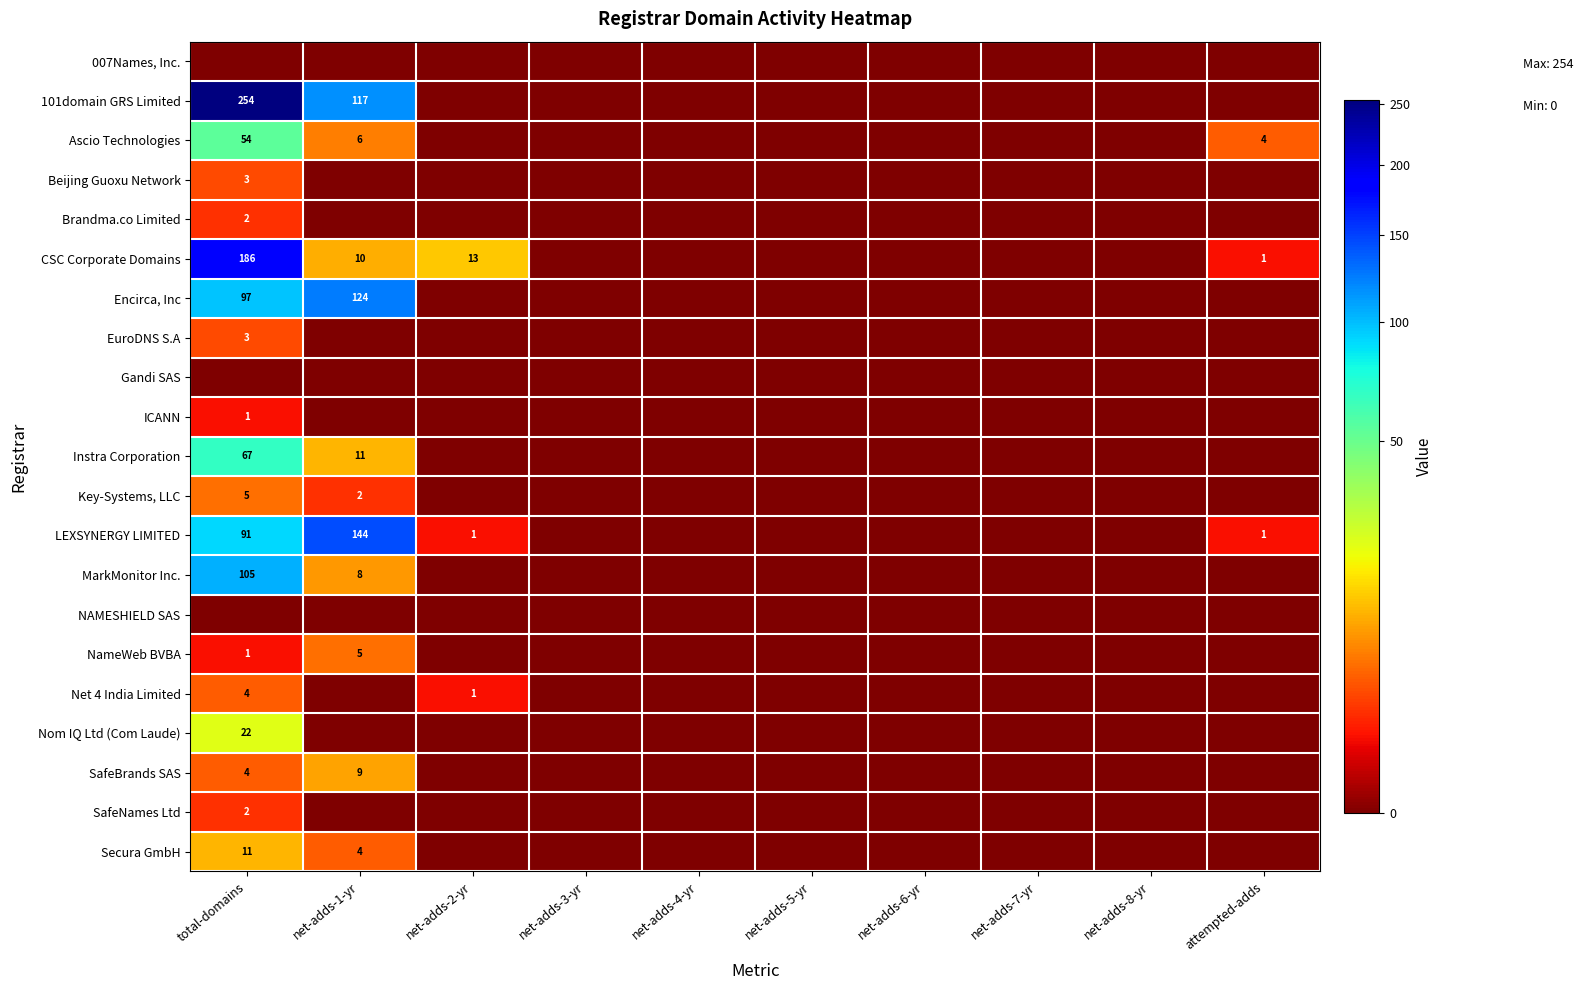

What is the spread (max minus min) of values at net-adds-2-yr?

13